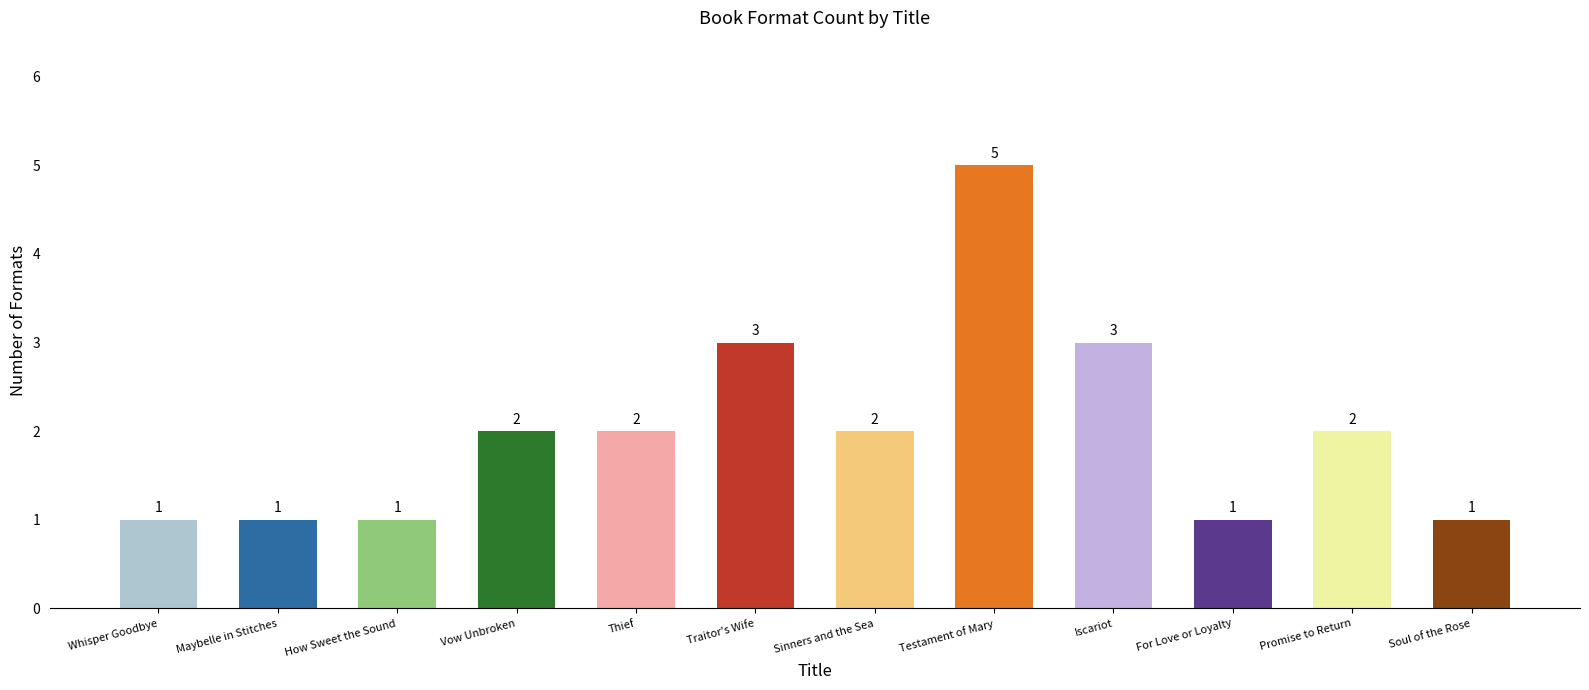

Reading right to left, list all the values displayed in this chart.

Soul of the Rose=1	Promise to Return=2	For Love or Loyalty=1	Iscariot=3	Testament of Mary=5	Sinners and the Sea=2	Traitor's Wife=3	Thief=2	Vow Unbroken=2	How Sweet the Sound=1	Maybelle in Stitches=1	Whisper Goodbye=1